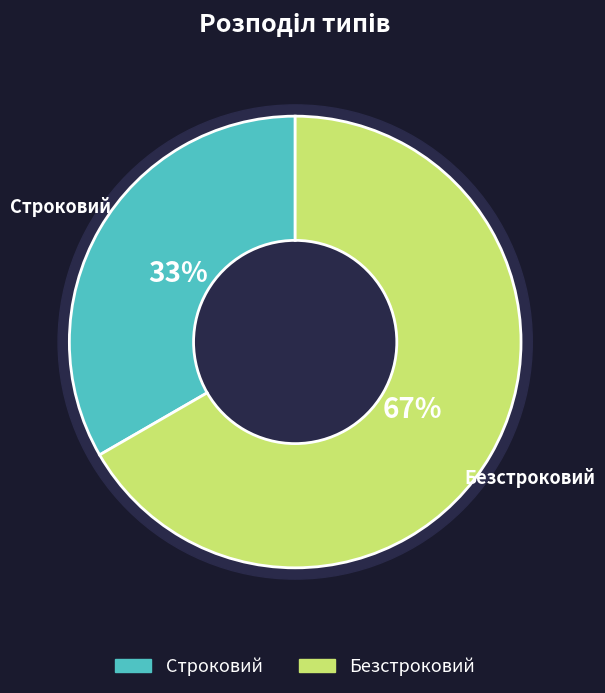

What portion of the pie excludes Безстроковий?

33.3%